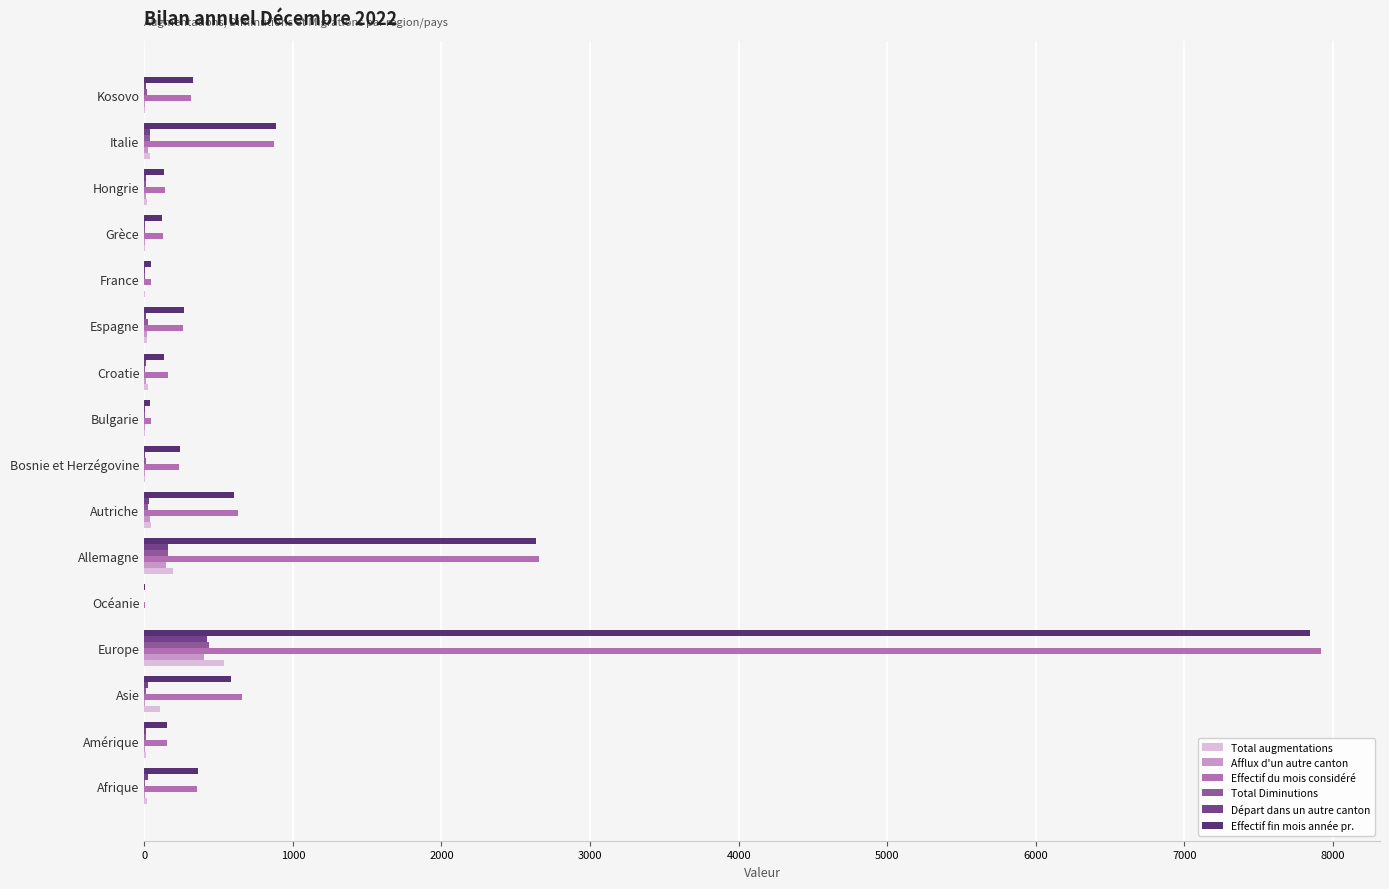

How many data points does each series have?

16